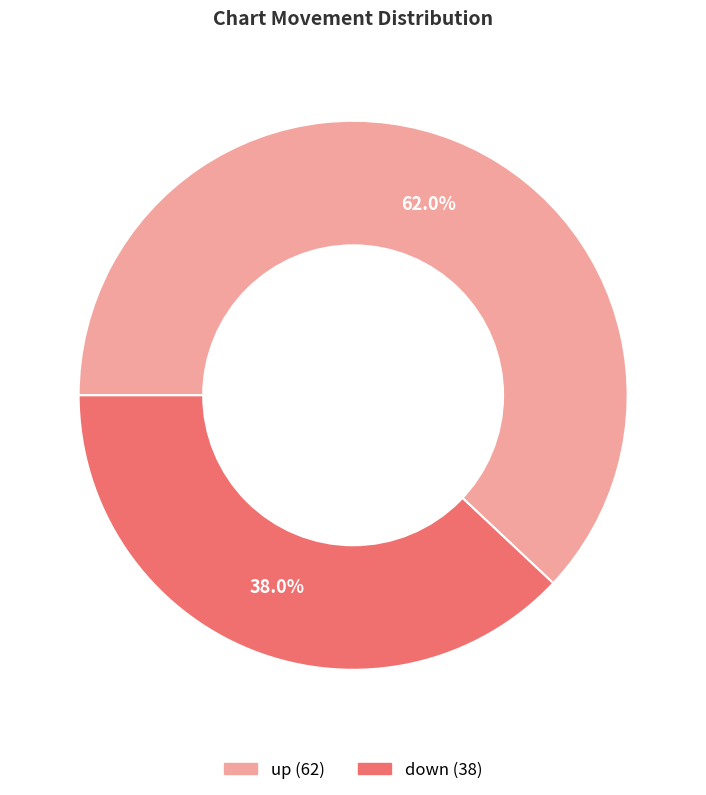

Between up and down, which is larger?

up